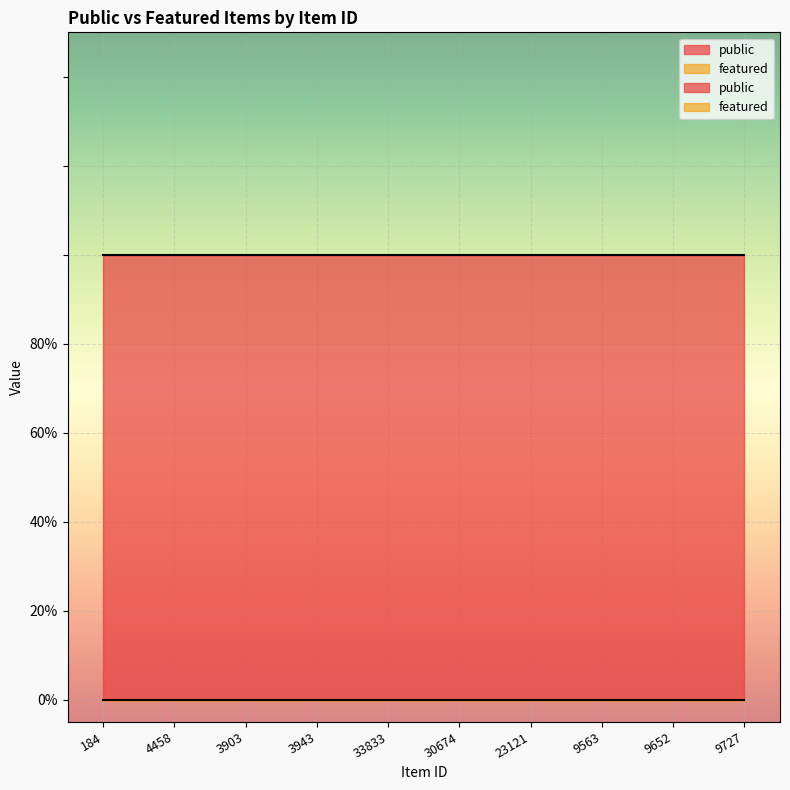

What is the average value of the public series?

1